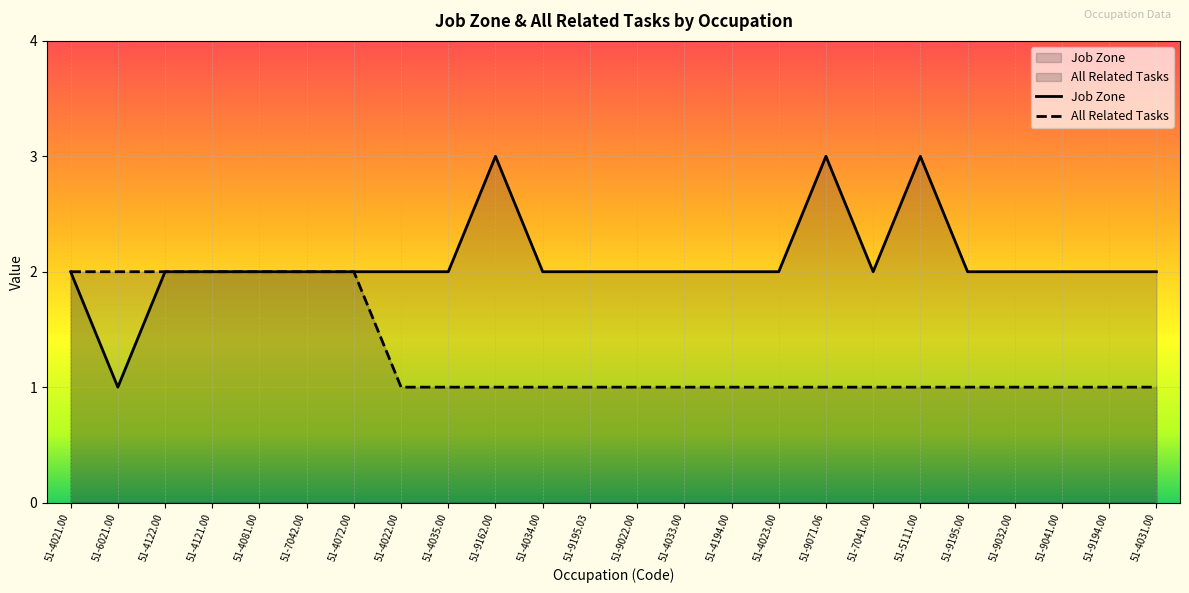

At which label is Job Zone closest to 2?

51-4021.00